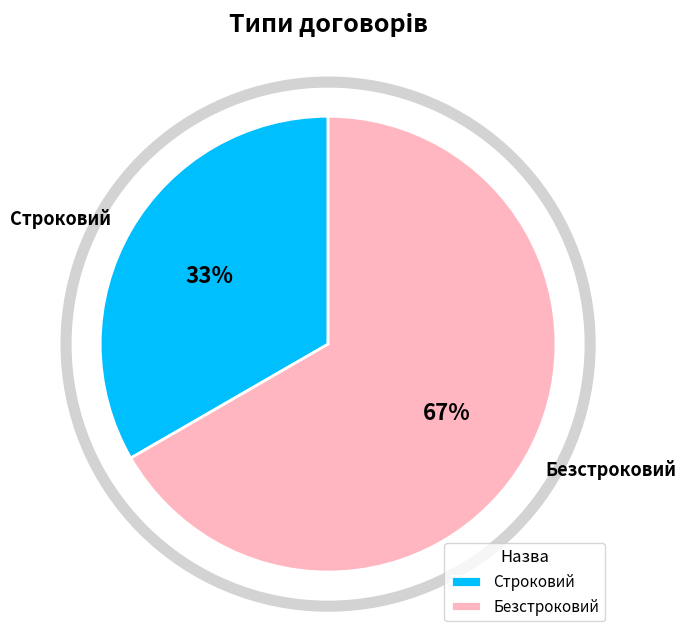

Is the sum of Строковий and Безстроковий greater than half?

Yes